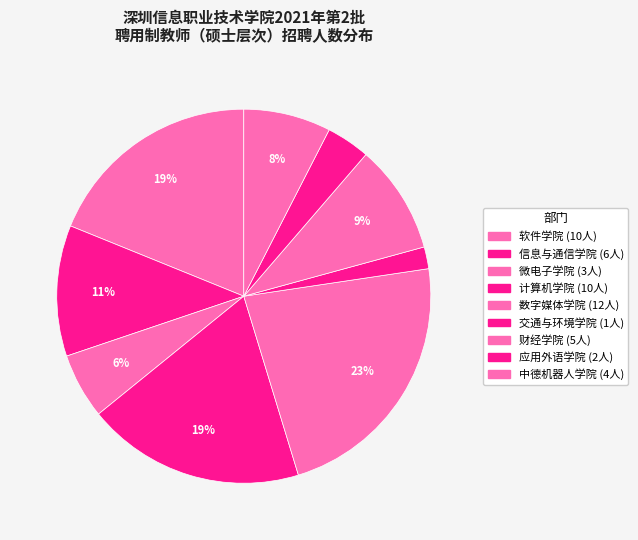

How many slices are in this pie chart?

9